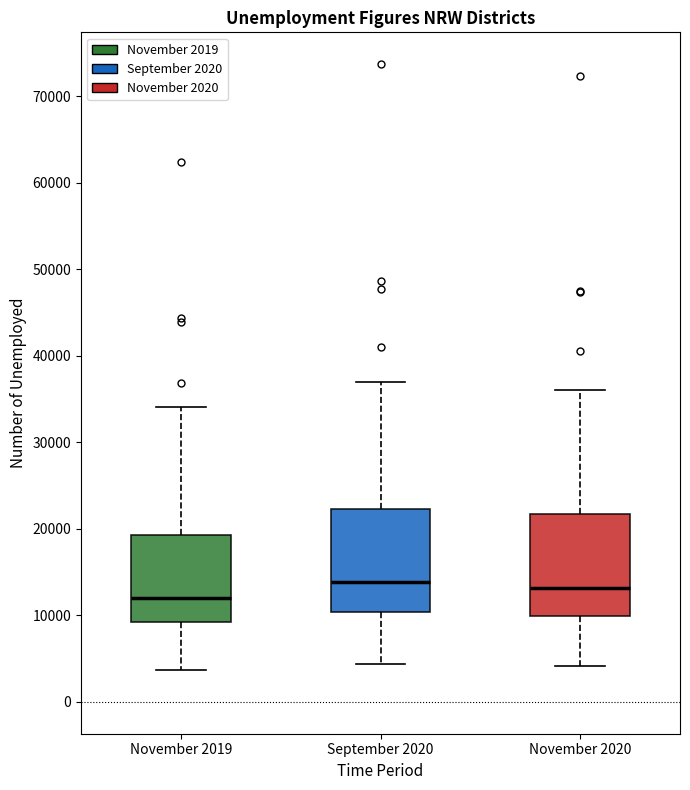

Reading left to right, transcribe this box plot: for each box, give where its median line is, the range the box spans, and where its two whiskers end, as read against the y-axis. The values are not printed on the chart, so give them approximately, as read against the axis.

November 2019: median 12000, box 9000 to 19000, whiskers 4000 to 34000
September 2020: median 14000, box 10000 to 22000, whiskers 4000 to 37000
November 2020: median 13000, box 10000 to 22000, whiskers 4000 to 36000